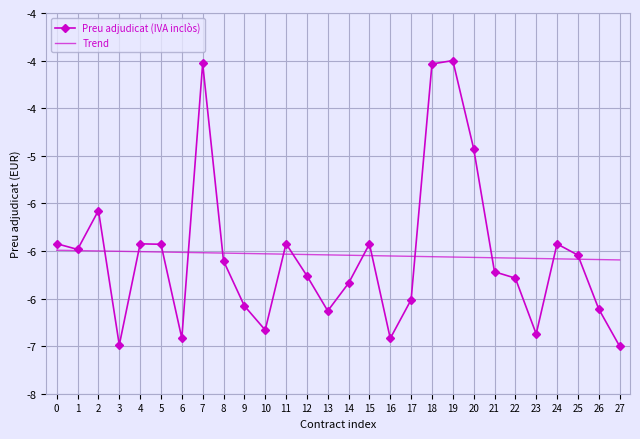

Between 20 and 23, which is larger?

20